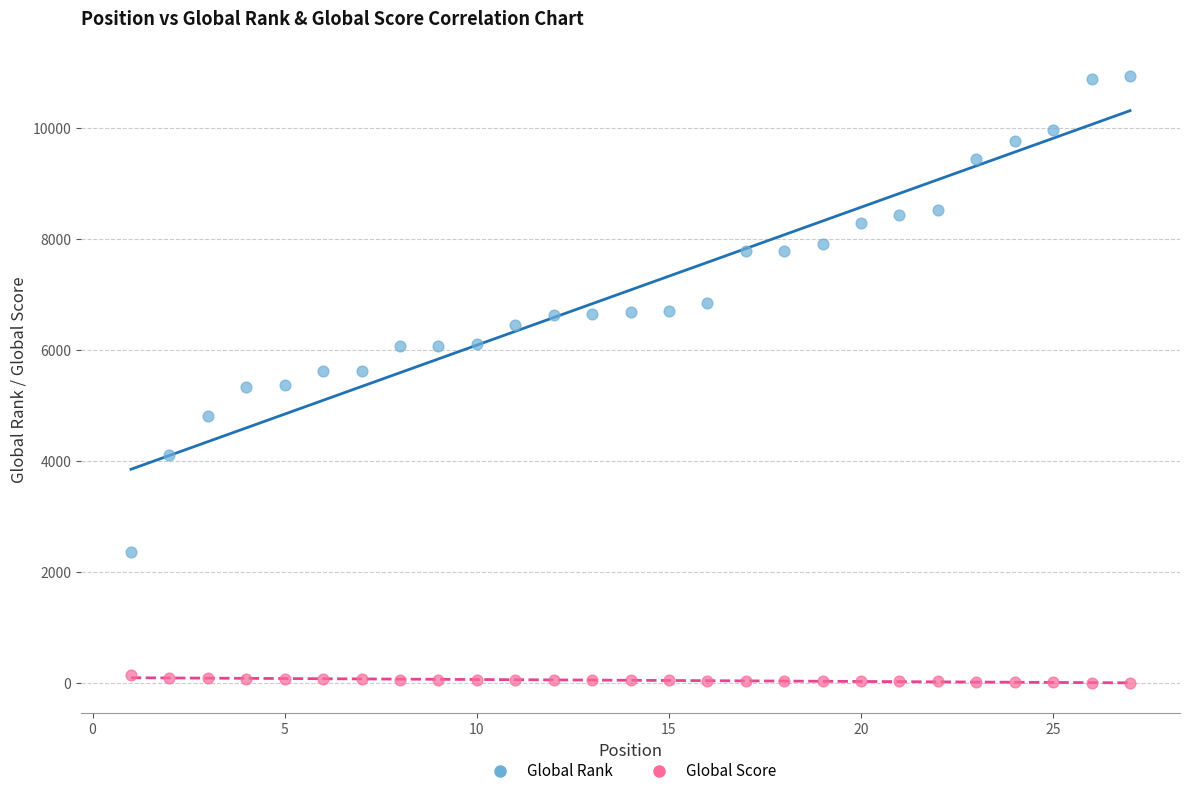

Across all data points, what is the range of X values (max minus min)?

26